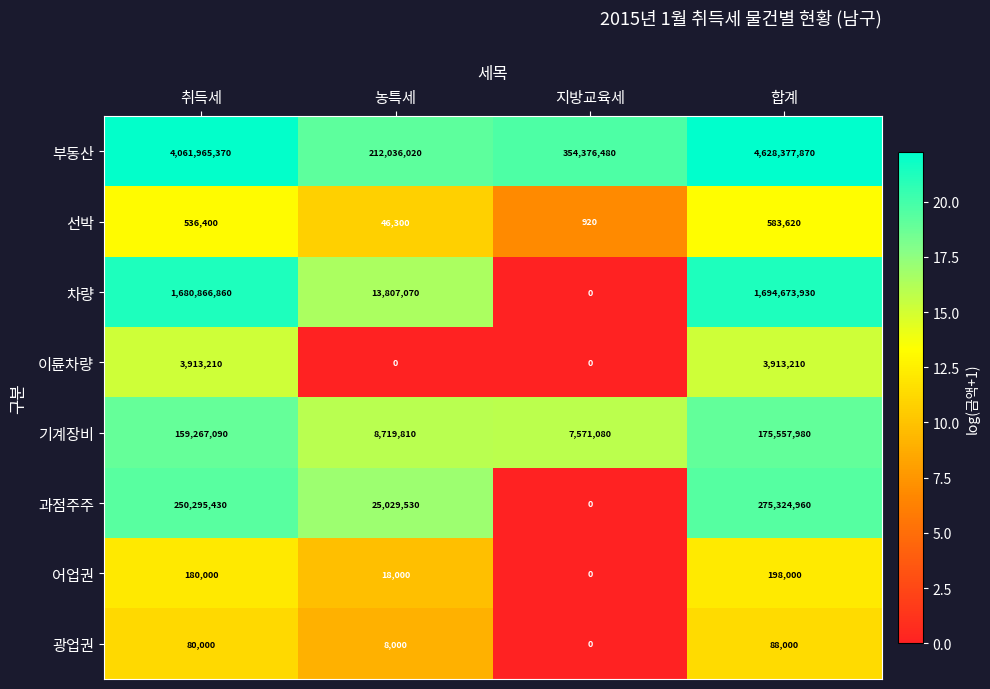

What is the approximate value of 부동산 at 지방교육세, to the nearest 100?

354376500